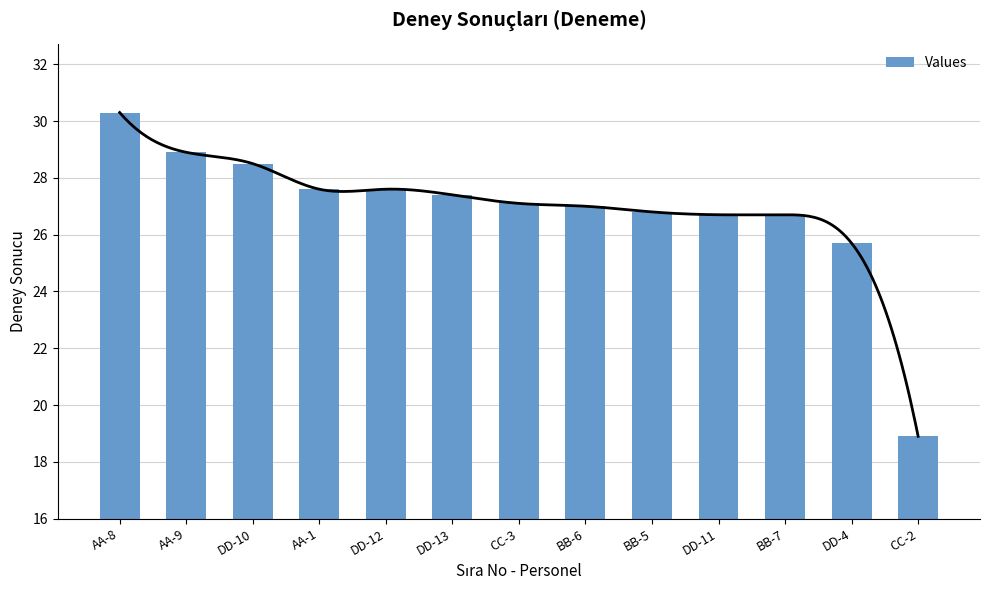

Rank the categories by value from highest to lowest.

AA-8, AA-9, DD-10, AA-1, DD-12, DD-13, CC-3, BB-6, BB-5, DD-11, BB-7, DD-4, CC-2